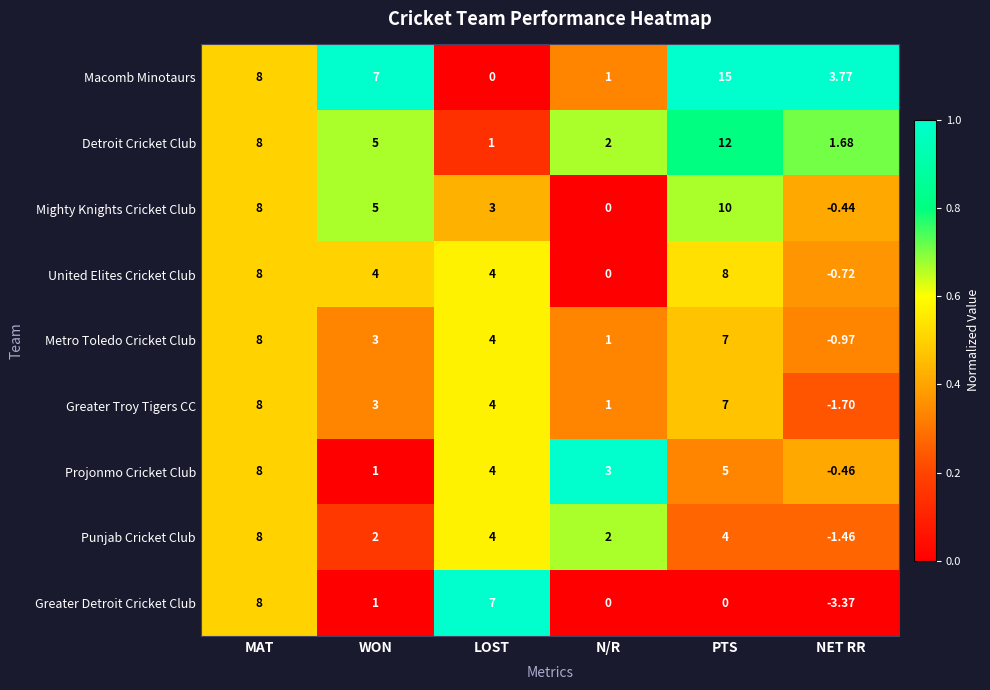

Rank the categories by Greater Troy Tigers CC value from highest to lowest.

MAT, PTS, LOST, WON, N/R, NET RR